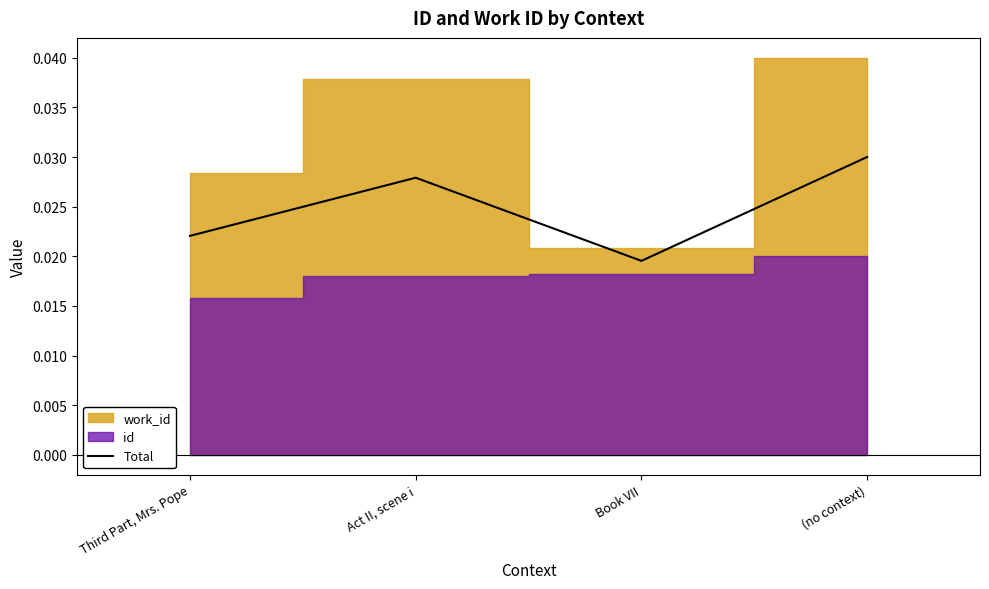

Rank the categories by value from lowest to highest.

Book VII, Third Part, Mrs. Pope, Act II, scene i, (no context)